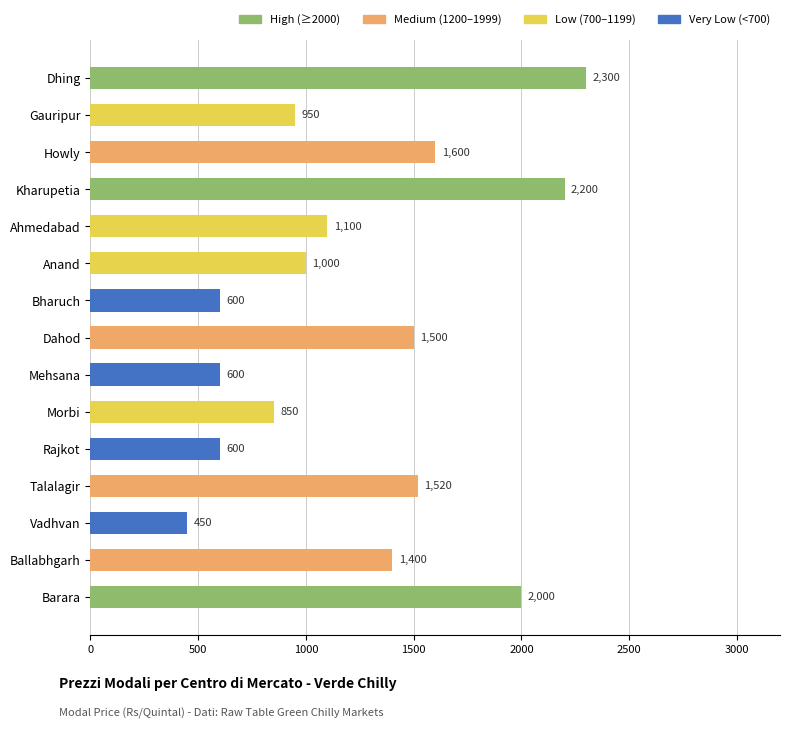

What is the ratio of the value at Mehsana to the value at Gauripur?

0.6